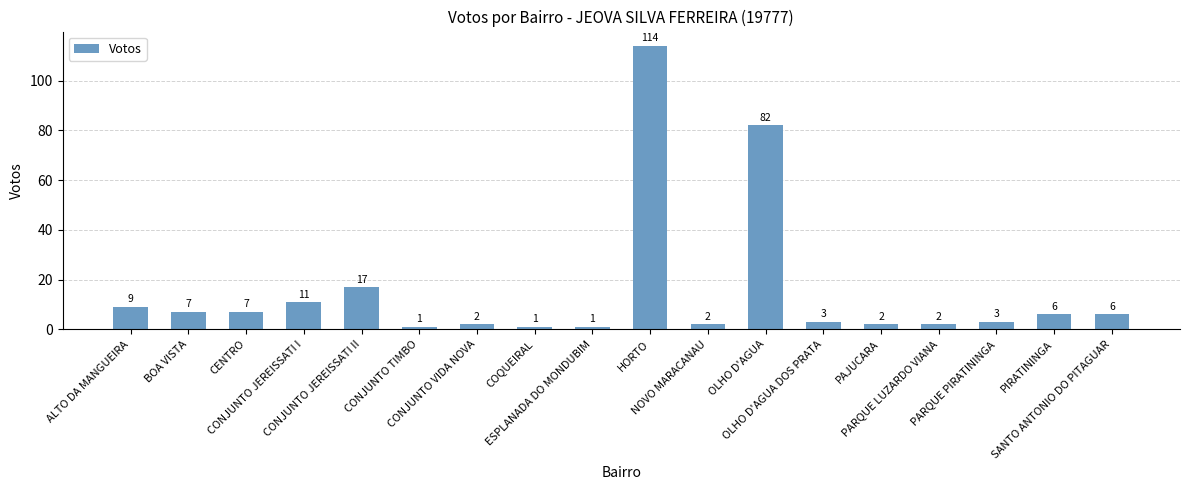

What position from the left is CONJUNTO VIDA NOVA?

7